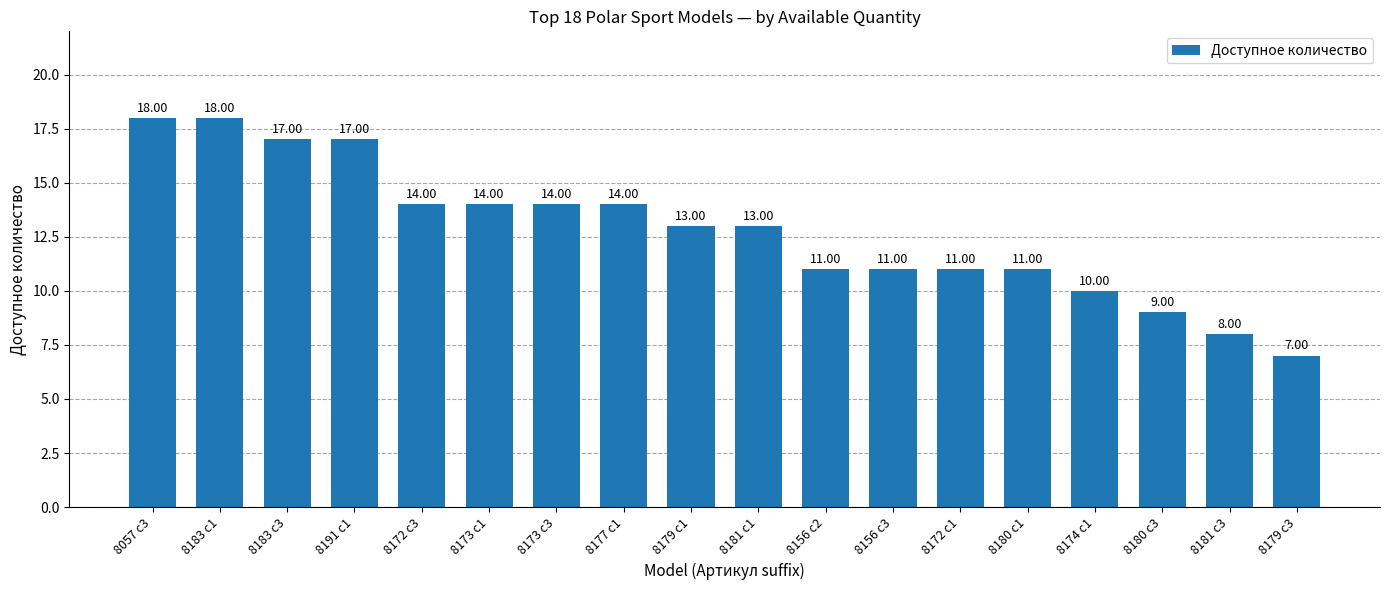

Which has a higher value, 8181 c1 or 8174 c1?

8181 c1